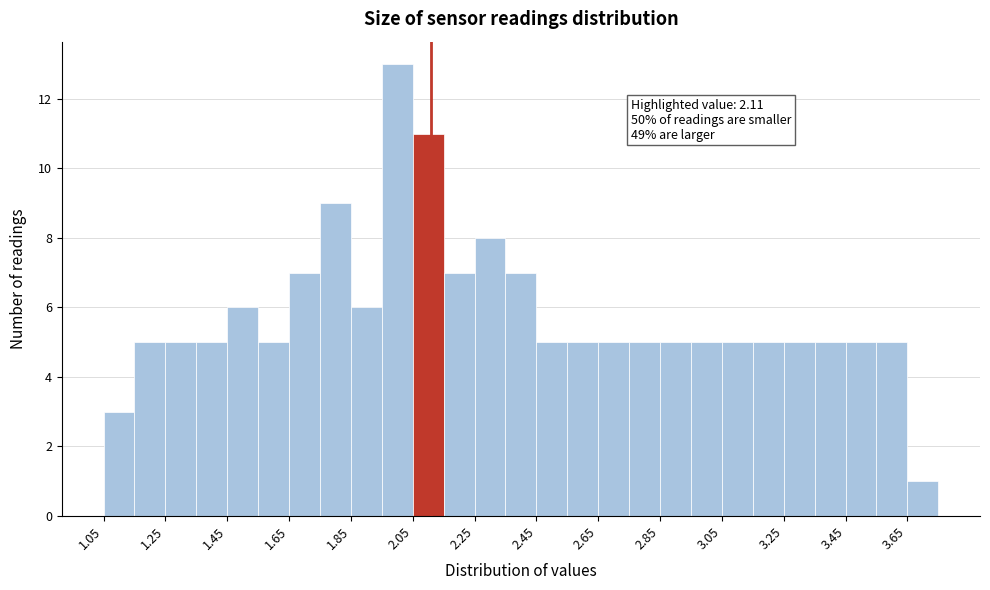

Over which range of the x-axis is the bar tallest?

1.95 to 2.05